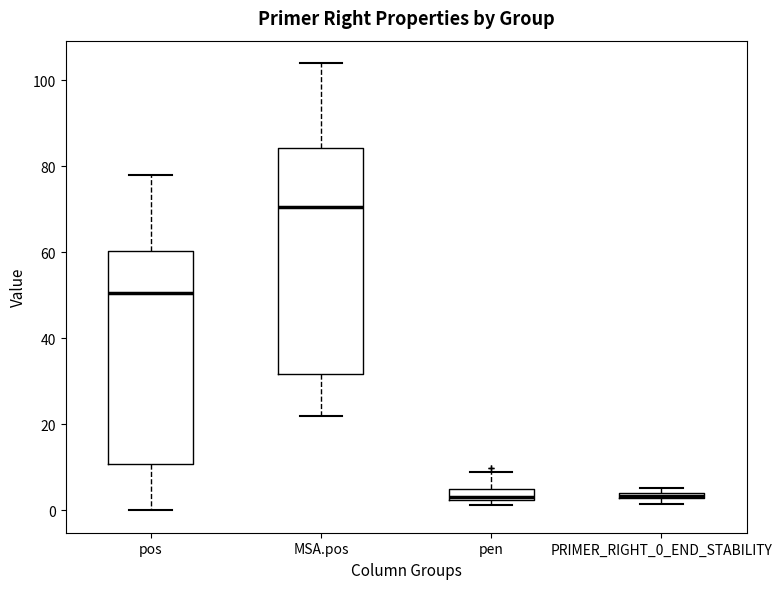

Where is the lower edge of the box for pos on the y-axis? The values are not printed on the chart, so give them approximately, as read against the axis.

10